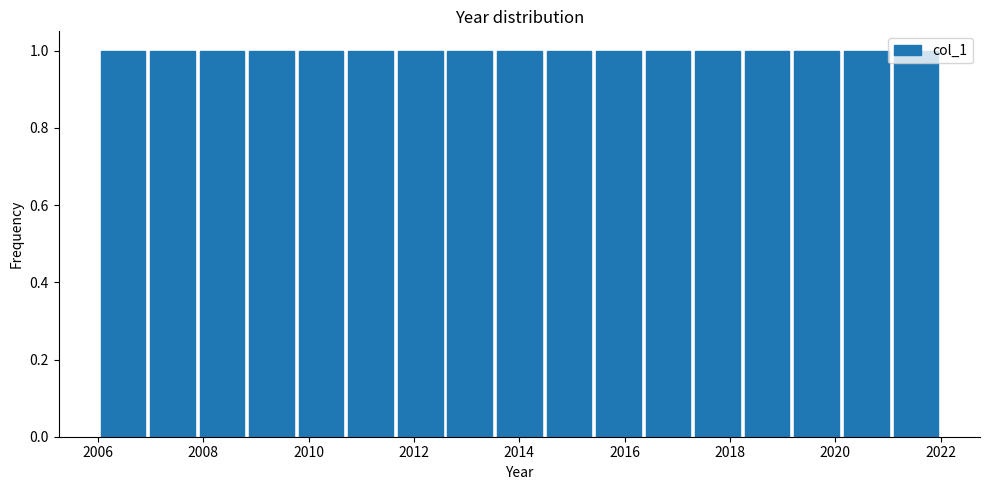

Reading left to right, list every bar in this chart as the range it spans on the x-axis followed by its height. Neither the bar edges nor the heights are printed on the chart, so give them approximately, as read against the axes.

2006.0 to 2007.0: 1
2007.0 to 2007.8: 1
2007.8 to 2008.8: 1
2008.8 to 2009.8: 1
2009.8 to 2010.8: 1
2010.8 to 2011.6: 1
2011.6 to 2012.6: 1
2012.6 to 2013.6: 1
2013.6 to 2014.4: 1
2014.4 to 2015.4: 1
2015.4 to 2016.4: 1
2016.4 to 2017.2: 1
2017.2 to 2018.2: 1
2018.2 to 2019.2: 1
2019.2 to 2020.2: 1
2020.2 to 2021.0: 1
2021.0 to 2022.0: 1